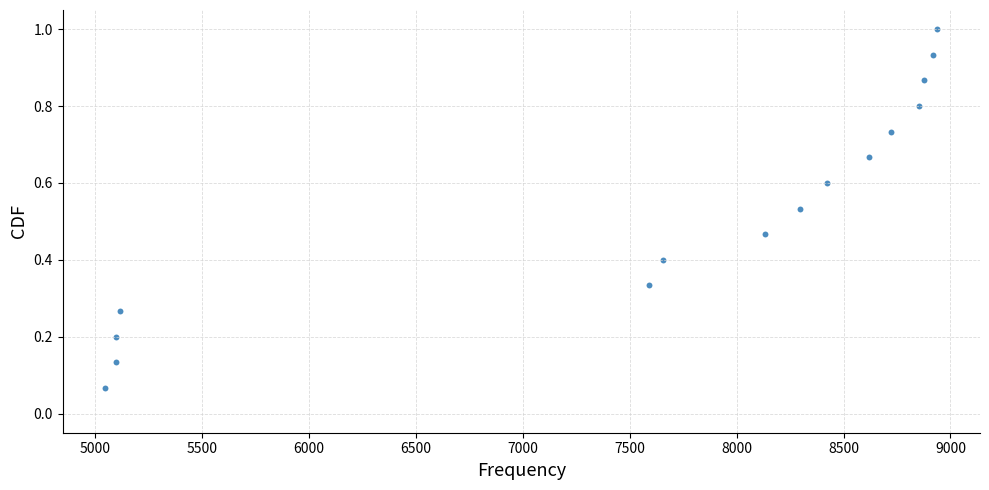

What is the range of X values (max minus min)?

3891.0